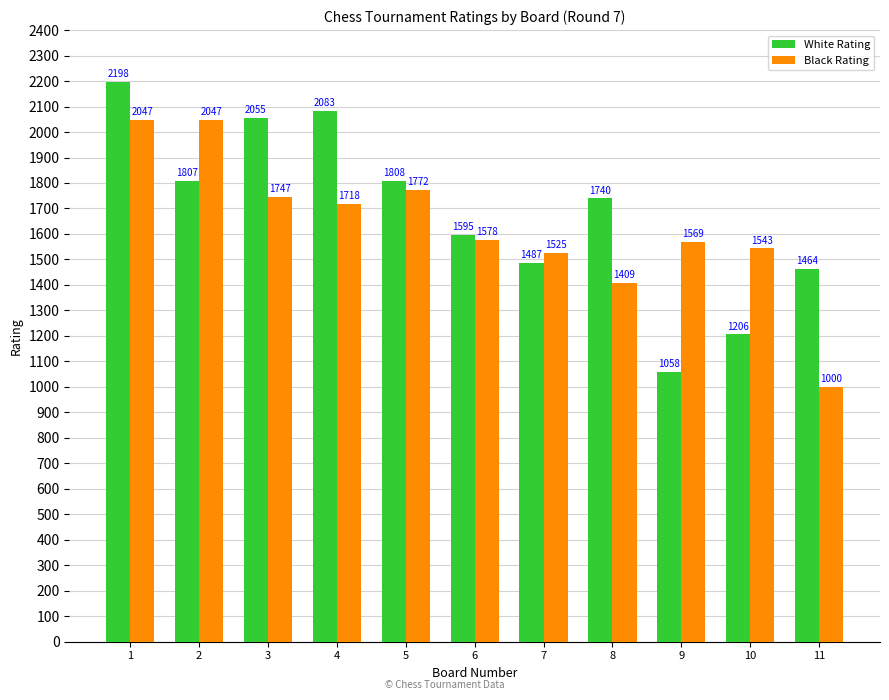

How many distinct data groups are displayed?

2